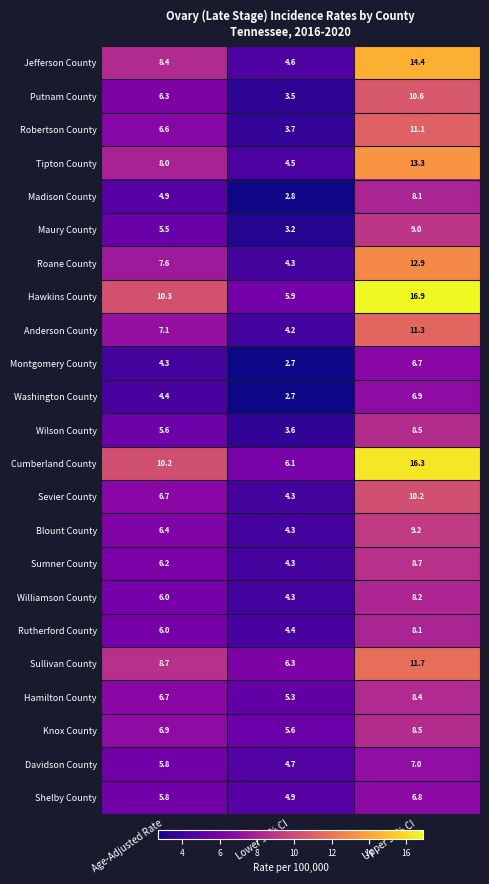

What is the total value across all series at Age-Adjusted Rate?

154.4